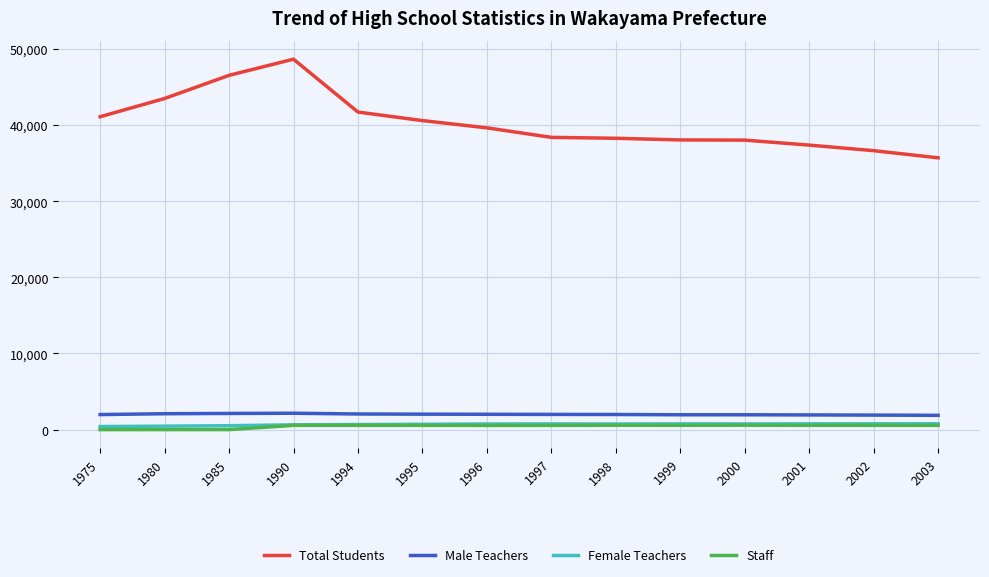

Which series has the widest spread of values?

Total Students